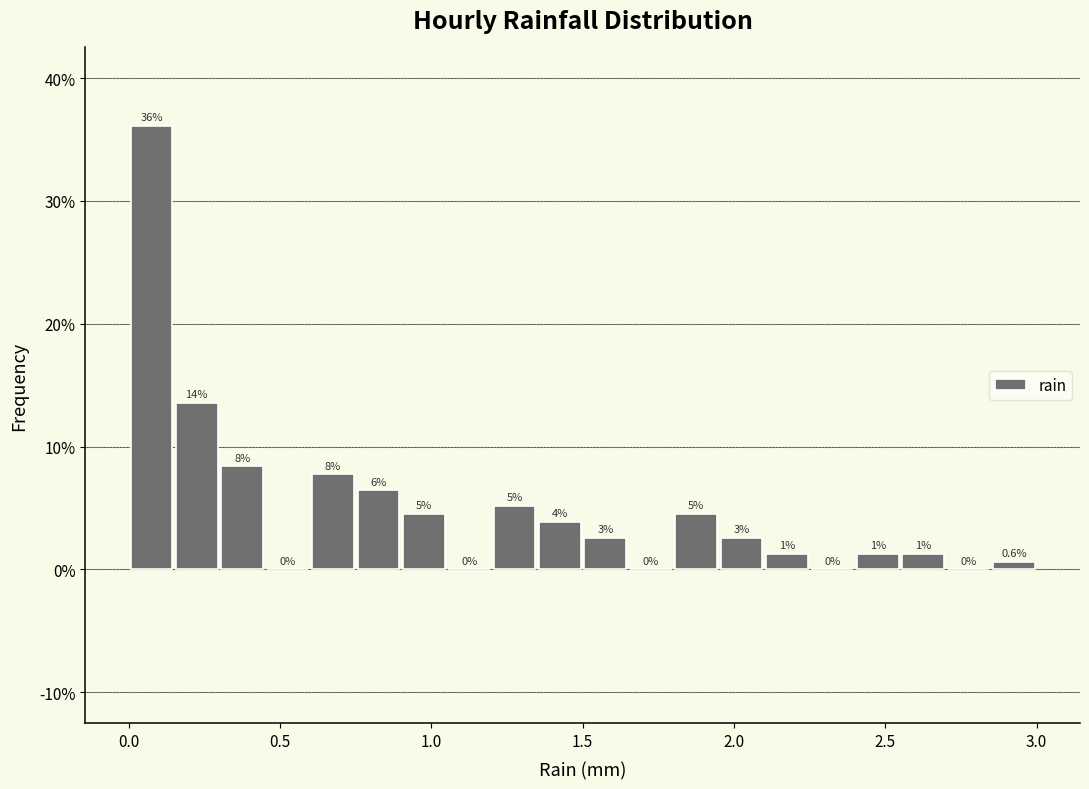

Read against the x-axis, roughly where is the centre of the tallest bar?

0.10